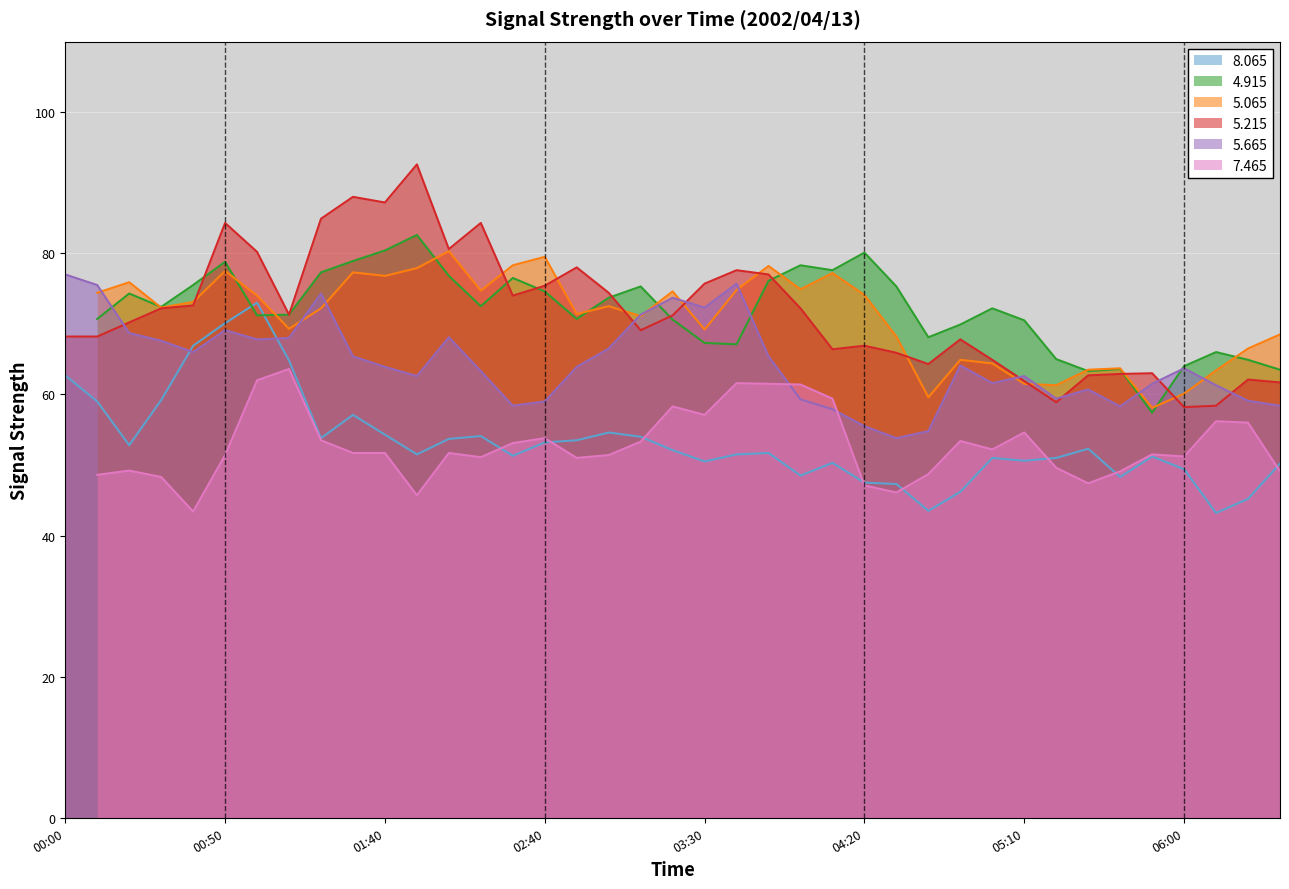

How many values in the 5.665 series exceed 63?

22